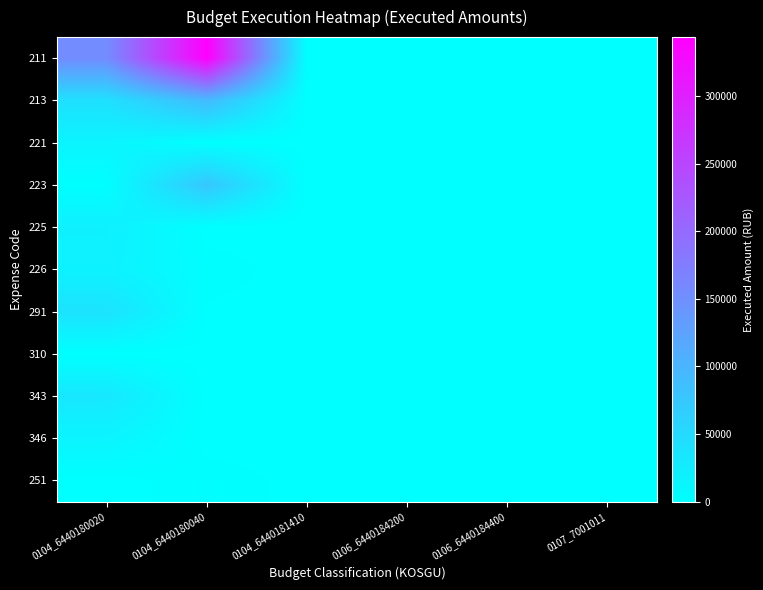

How many series are shown in this chart?

11